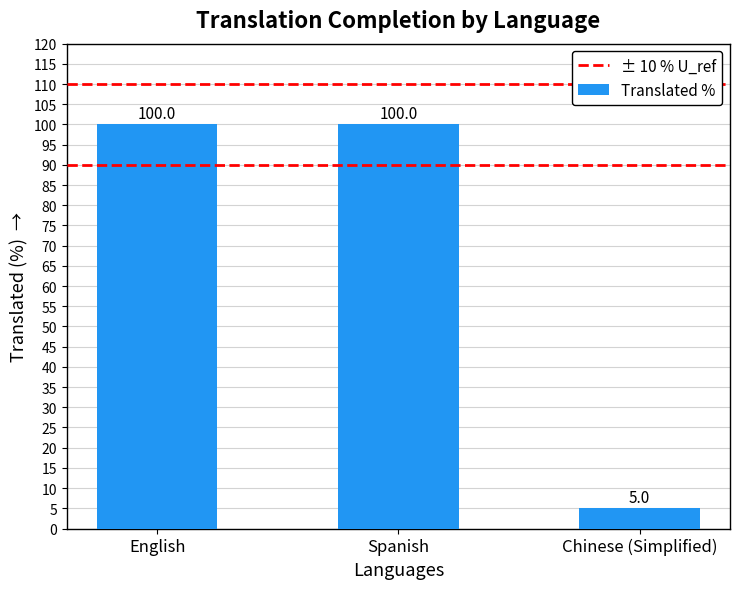

Where is the data nearest to the value 52?

Chinese (Simplified)